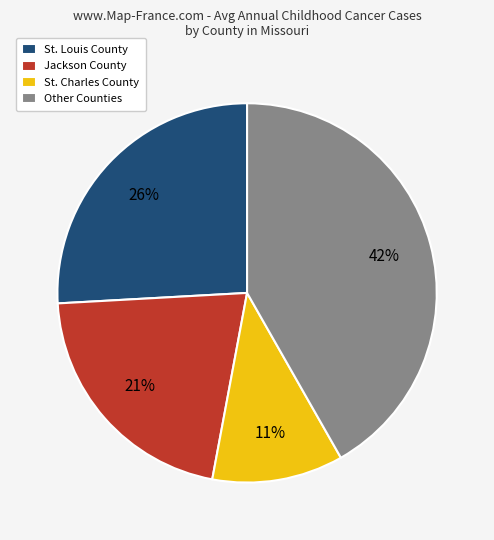

To the nearest percent, what percentage of the pie is St. Louis County?

26%